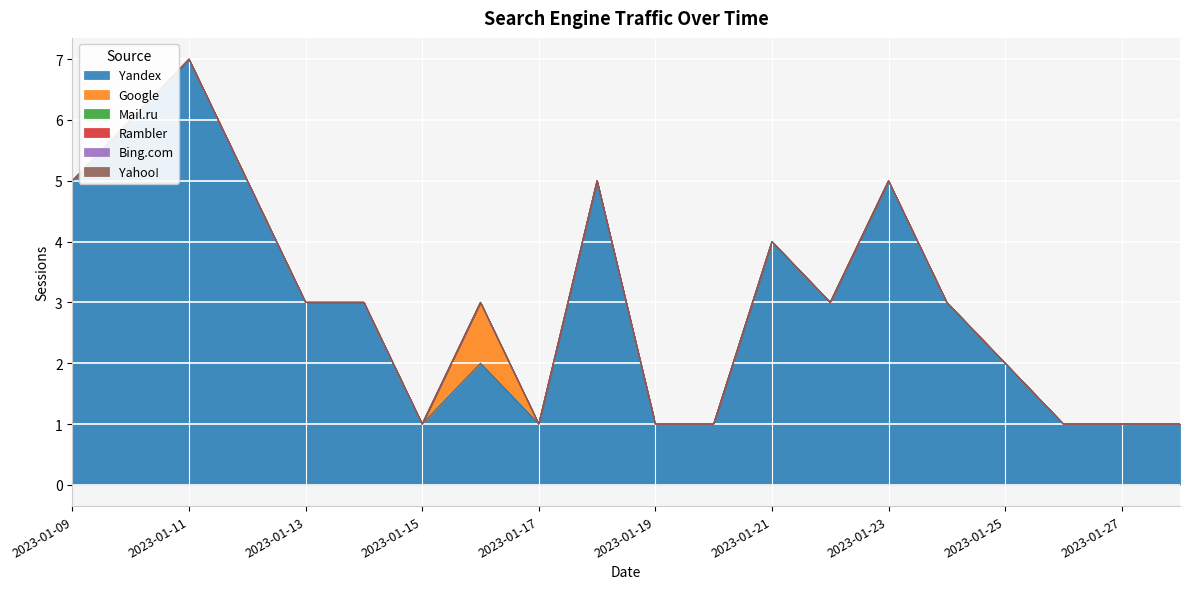

True or false: Yahoo! and Yandex intersect in this chart.

False